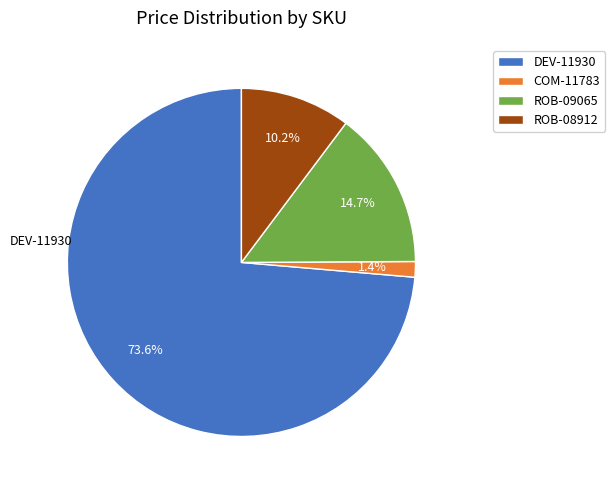

Which slice is the largest?

DEV-11930